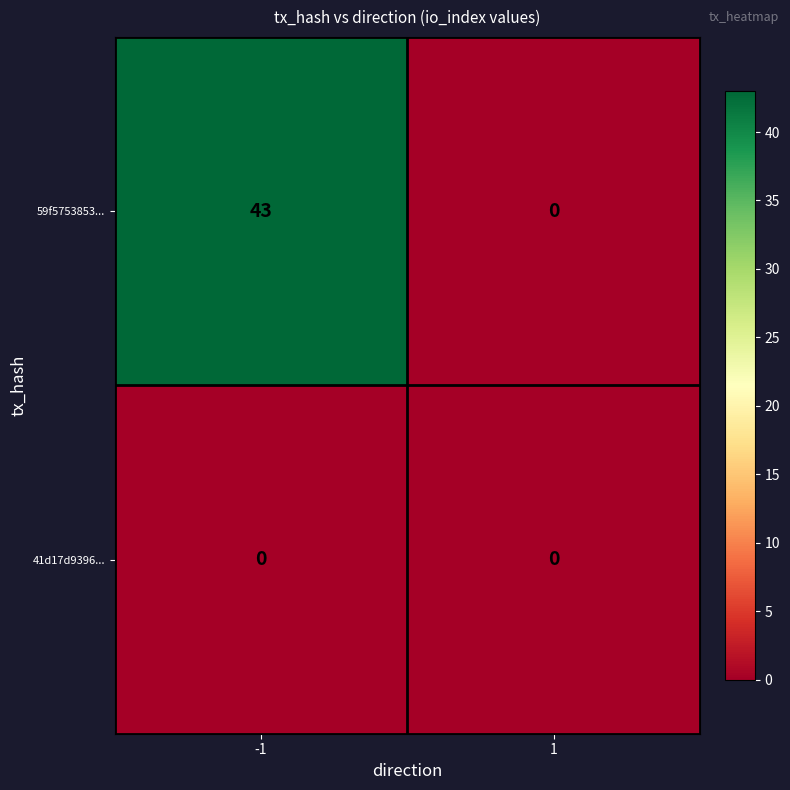

How many distinct data groups are displayed?

2